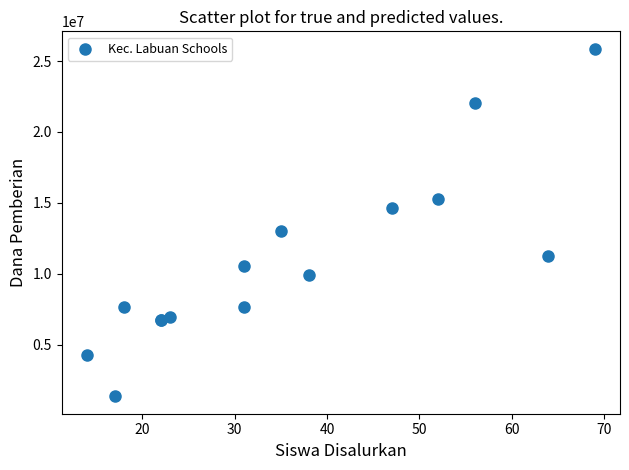

What Y value in the scatter plot is closest to 13612500?

13050000